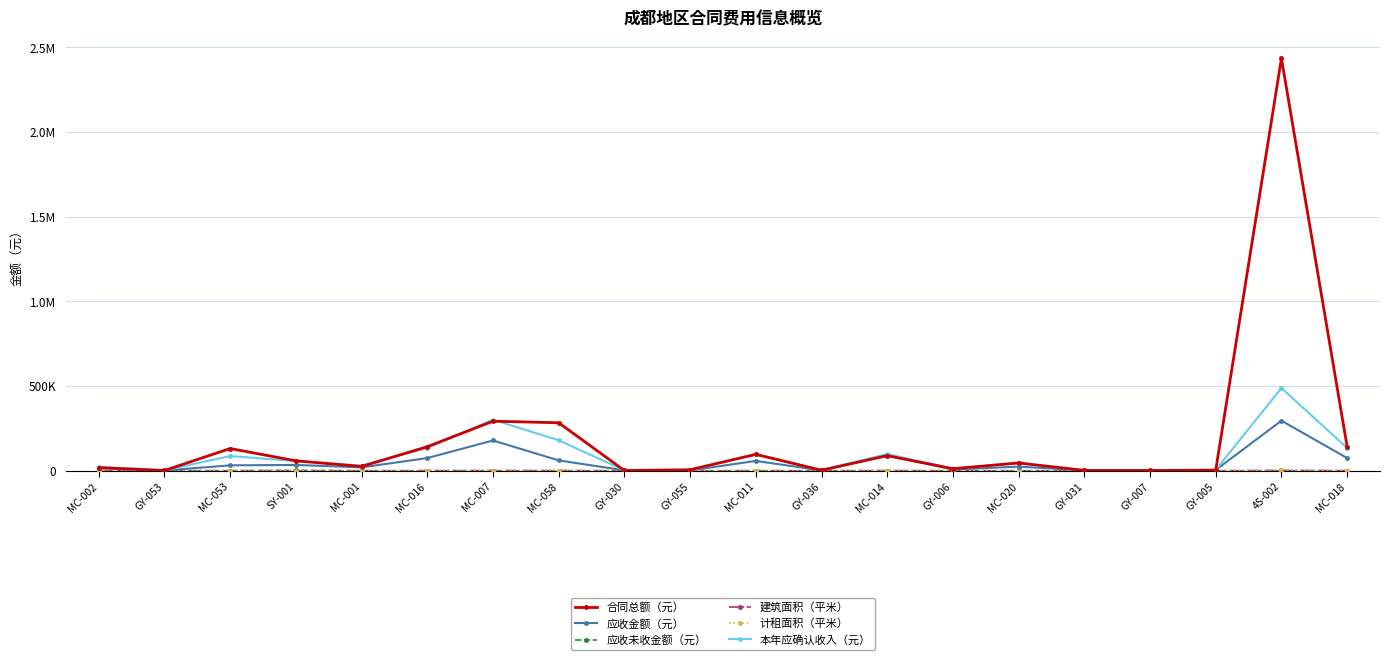

At MC-053, list the series in order from largest to smallest.

合同总额（元）, 本年应确认收入（元）, 应收金额（元）, 建筑面积（平米）, 计租面积（平米）, 应收未收金额（元）